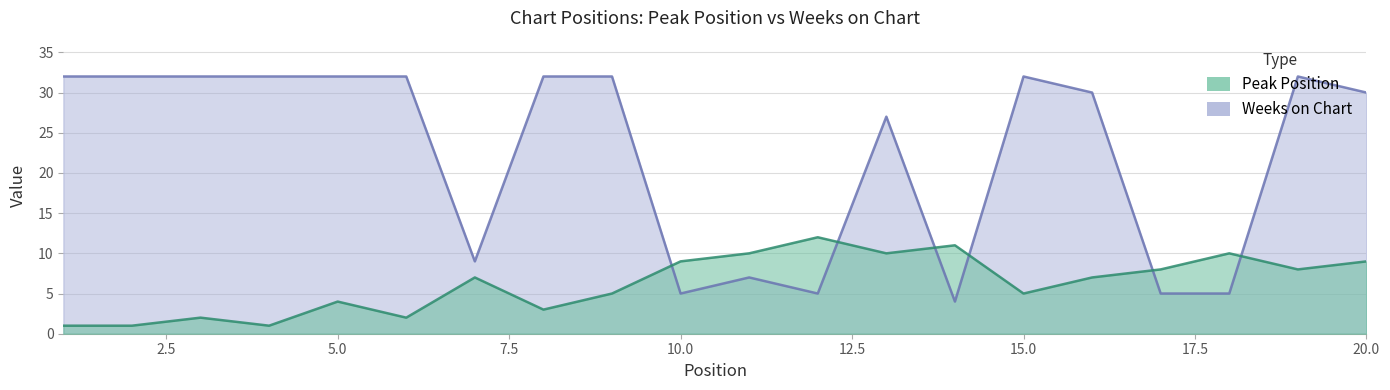

What is the difference between the maximum and minimum values in the Weeks on Chart series?

28